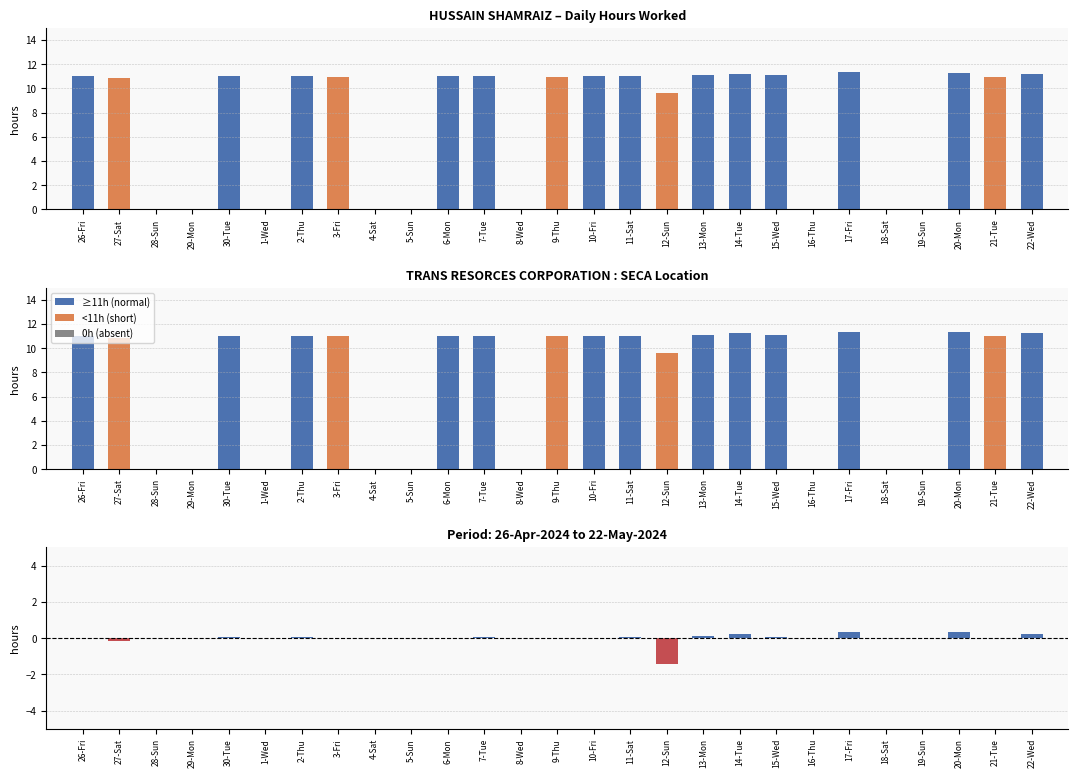

What is the difference between the maximum and minimum values in the Hours Worked series?

11.3